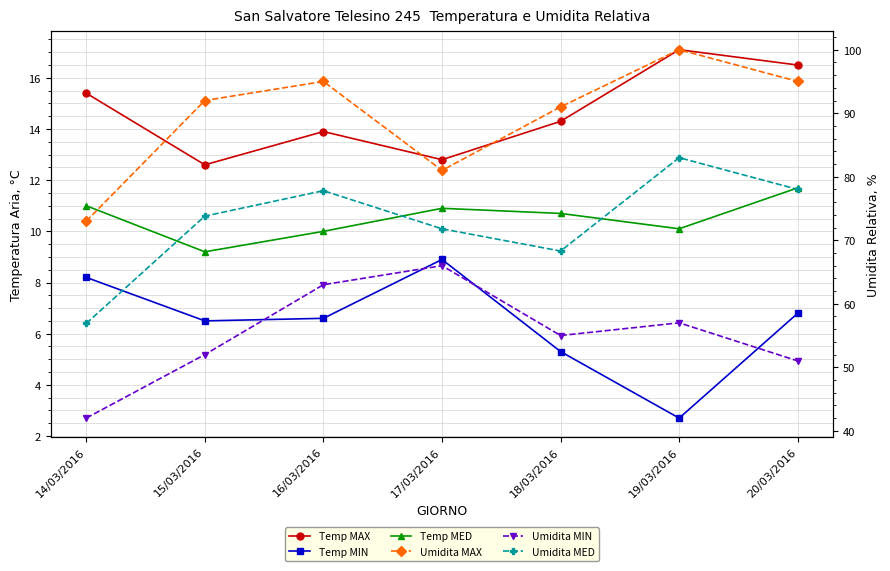

Reading left to right, list all the values displayed in this chart.

Temp MAX: 14/03/2016=15.4	15/03/2016=12.6	16/03/2016=13.9	17/03/2016=12.8	18/03/2016=14.3	19/03/2016=17.1	20/03/2016=16.5
Temp MIN: 14/03/2016=8.2	15/03/2016=6.5	16/03/2016=6.6	17/03/2016=8.9	18/03/2016=5.3	19/03/2016=2.7	20/03/2016=6.8
Temp MED: 14/03/2016=11.0	15/03/2016=9.2	16/03/2016=10.0	17/03/2016=10.9	18/03/2016=10.7	19/03/2016=10.1	20/03/2016=11.7
Umidita MAX: 14/03/2016=73.0	15/03/2016=92.0	16/03/2016=95.0	17/03/2016=81.0	18/03/2016=91.0	19/03/2016=100.0	20/03/2016=95.0
Umidita MIN: 14/03/2016=42.0	15/03/2016=52.0	16/03/2016=63.0	17/03/2016=66.0	18/03/2016=55.0	19/03/2016=57.0	20/03/2016=51.0
Umidita MED: 14/03/2016=56.9	15/03/2016=73.8	16/03/2016=77.8	17/03/2016=71.8	18/03/2016=68.3	19/03/2016=83.0	20/03/2016=78.0